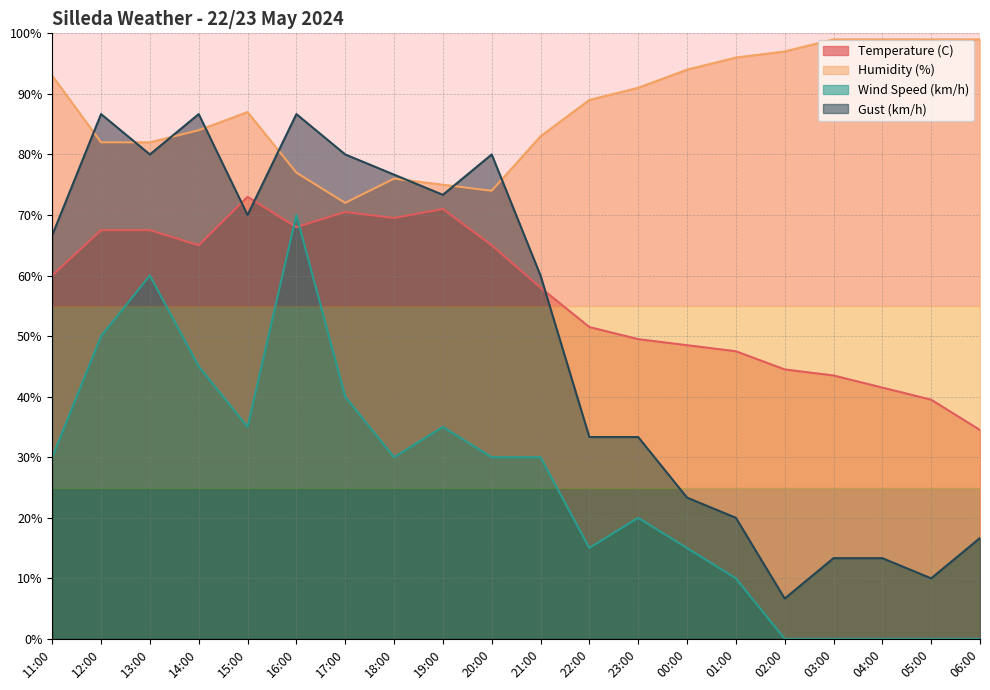

Count the number of data series in this chart.

4